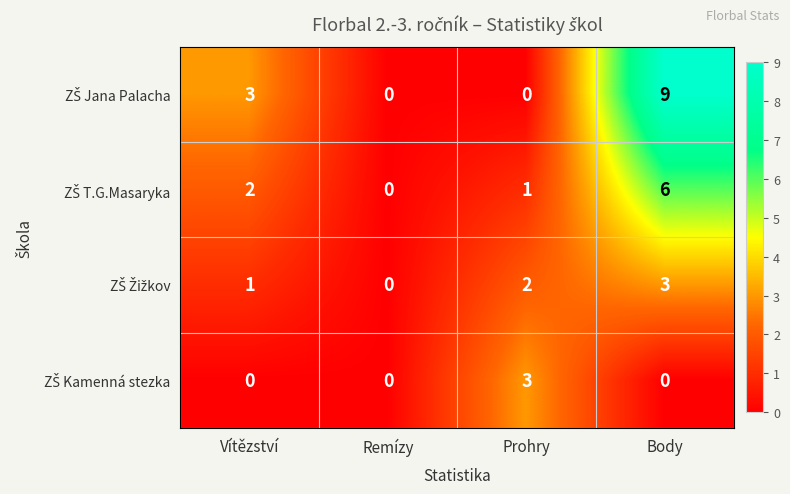

What is the total value across all series at Prohry?

6